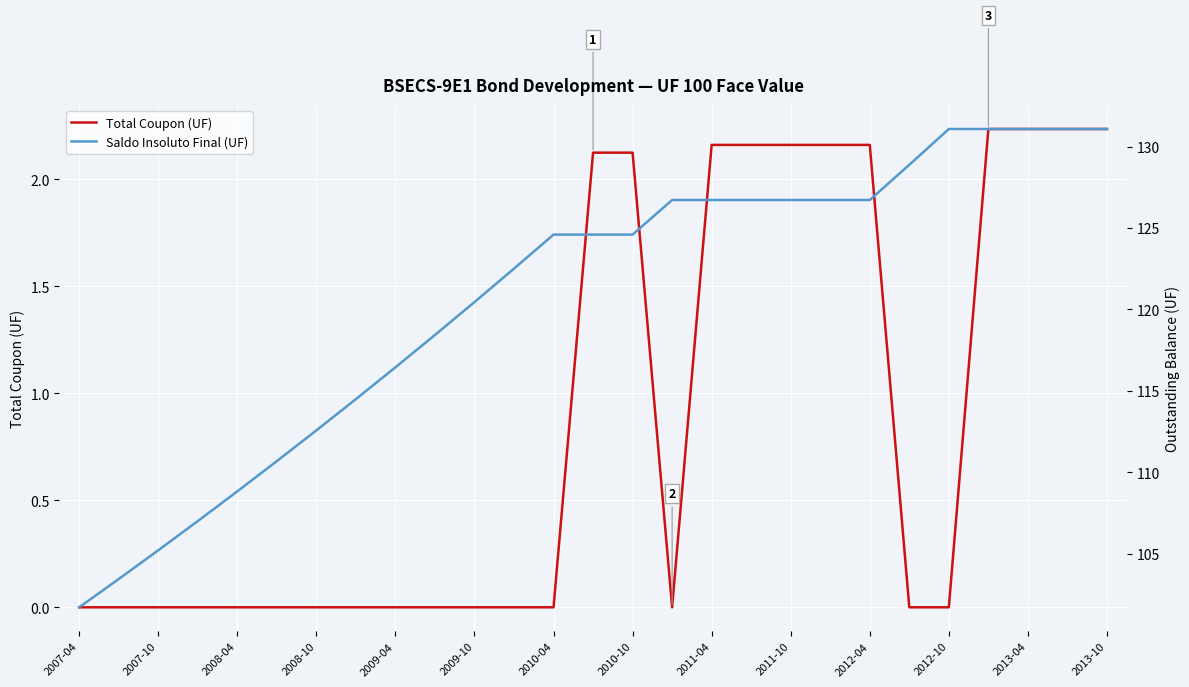

At how many categories does at least one series exceed 69?

27